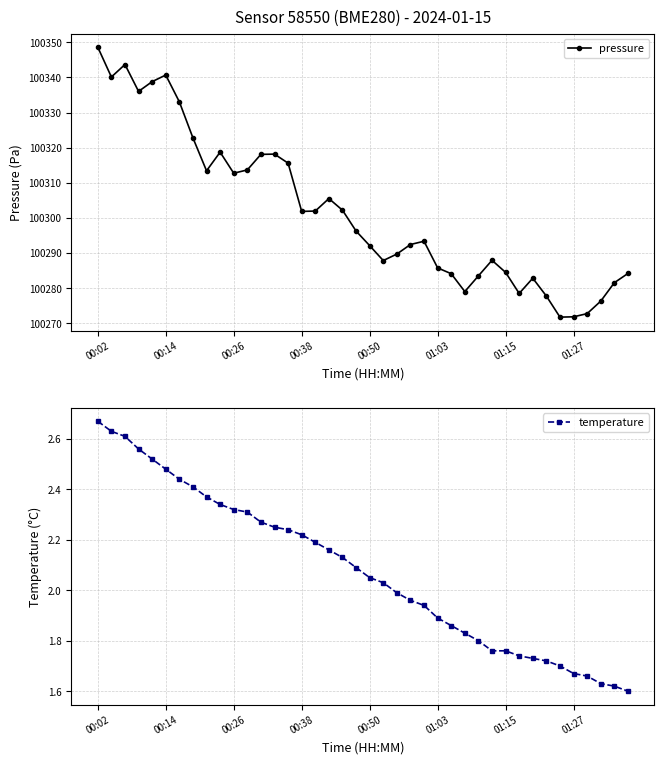

True or false: pressure and temperature intersect in this chart.

False